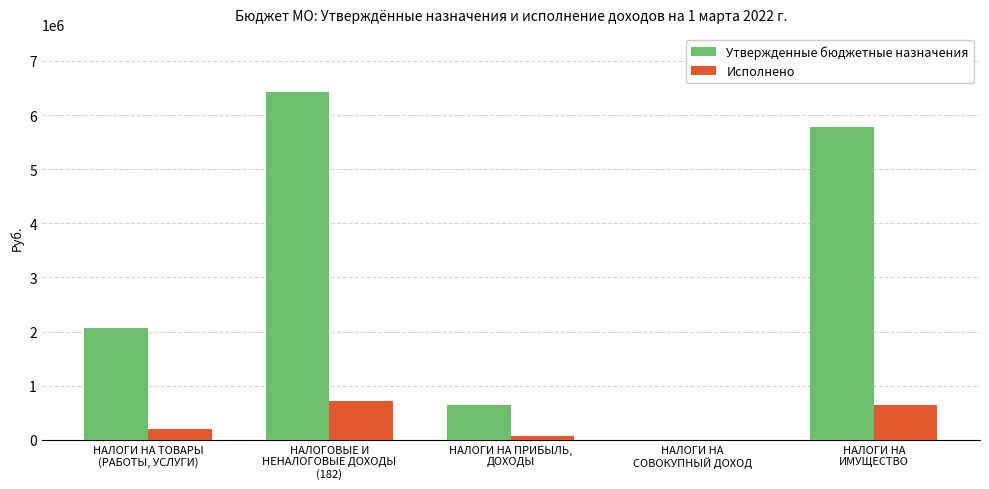

What is the difference between the Утвержденные бюджетные назначения values at НАЛОГИ НА ТОВАРЫ
(РАБОТЫ, УСЛУГИ) and НАЛОГОВЫЕ И
НЕНАЛОГОВЫЕ ДОХОДЫ
(182)?

4366400.0